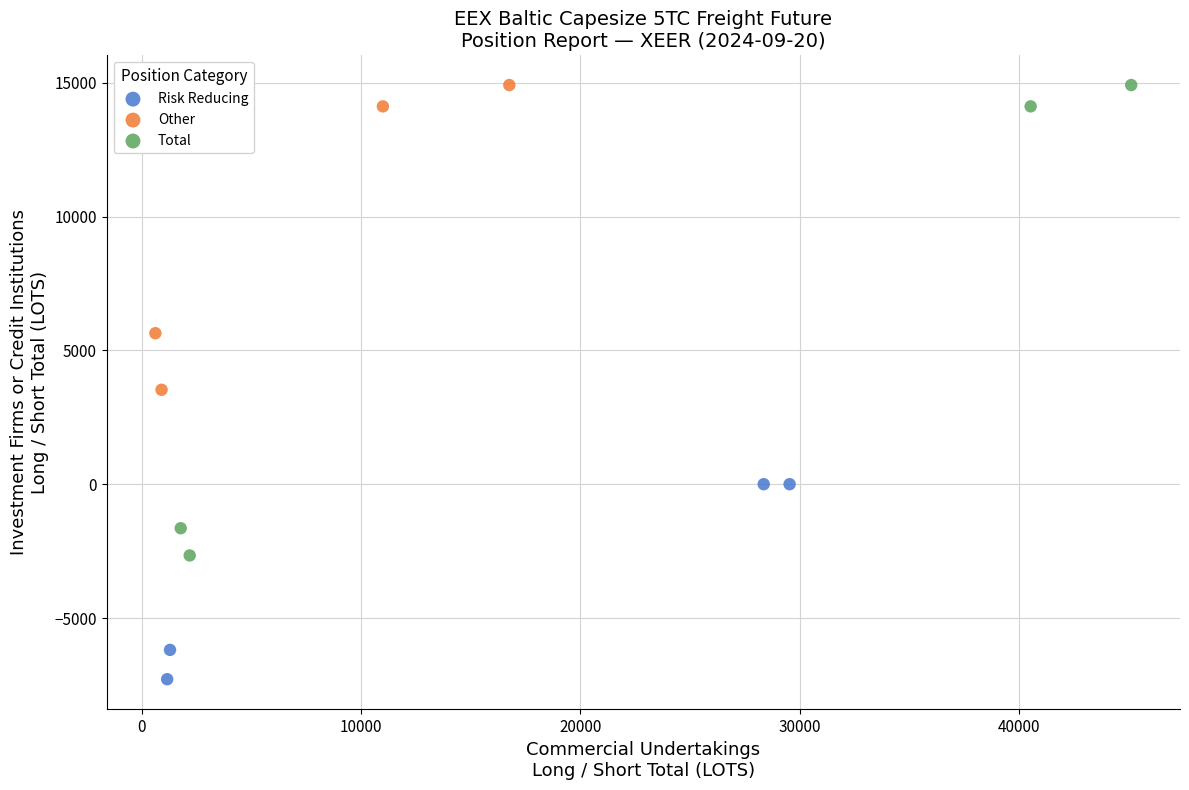

Which series reaches the minimum Y coordinate?

Risk Reducing